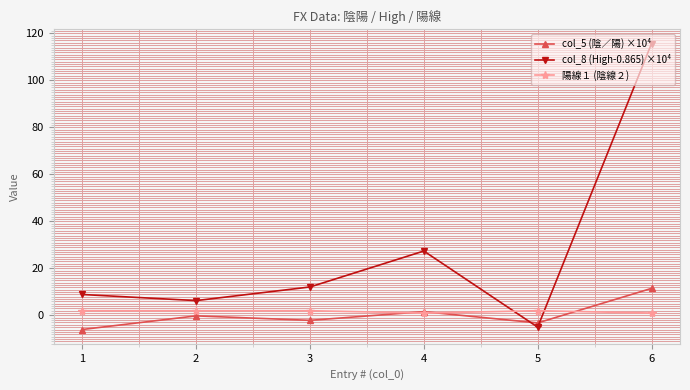

What is the difference between the maximum and minimum values in the col_5 (陰／陽) ×10⁴ series?

17.5